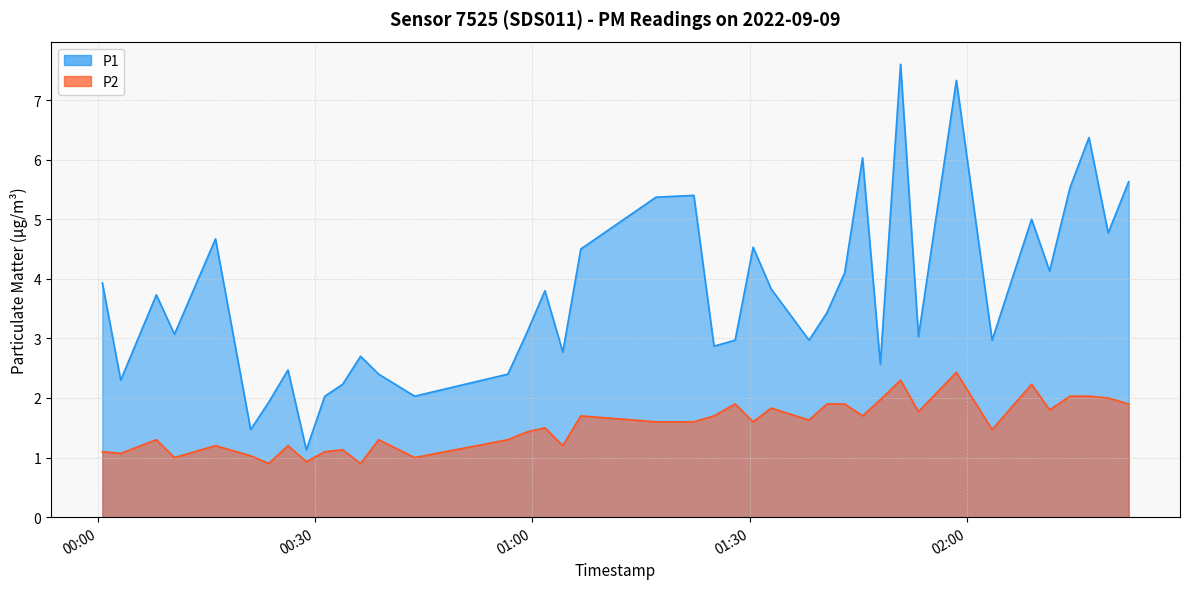

Reading left to right, transcribe all the data shown in this chart.

P1: 3.9	2.3	3.7	3.1	4.7	1.5	1.9	2.5	1.1	2.0	2.2	2.7	2.4	2.0	2.4	3.1	3.8	2.8	4.5	5.4	5.4	2.9	3.0	4.5	3.8	3.0	3.4	4.1	6.0	2.6	7.6	3.0	7.3	3.0	5.0	4.1	5.5	6.4	4.8	5.6
P2: 1.1	1.1	1.3	1.0	1.2	1.0	0.9	1.2	0.9	1.1	1.1	0.9	1.3	1.0	1.3	1.4	1.5	1.2	1.7	1.6	1.6	1.7	1.9	1.6	1.8	1.6	1.9	1.9	1.7	2.0	2.3	1.8	2.4	1.5	2.2	1.8	2.0	2.0	2.0	1.9